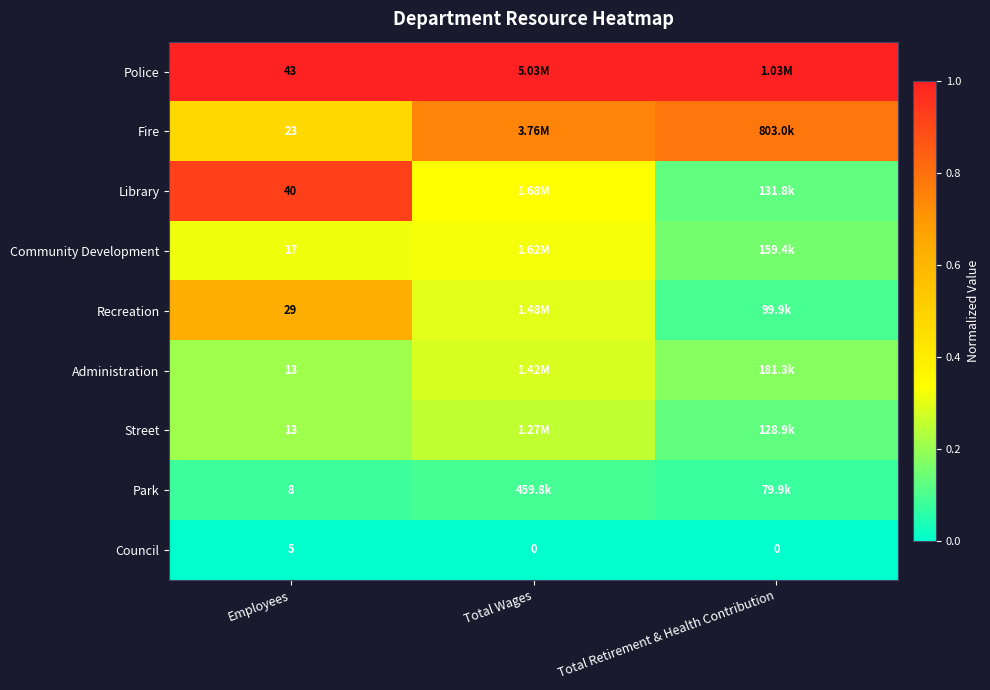

Is the value of Library at Employees greater than the value of Recreation at Employees?

Yes